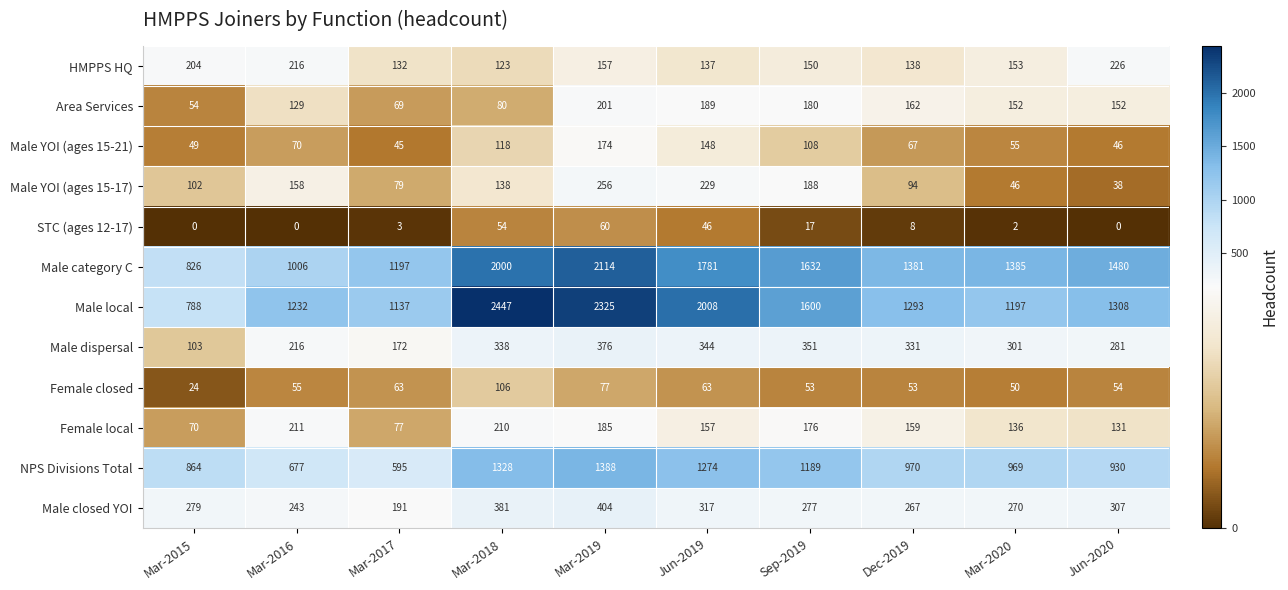

What is the sum of all STC (ages 12-17) values?

190